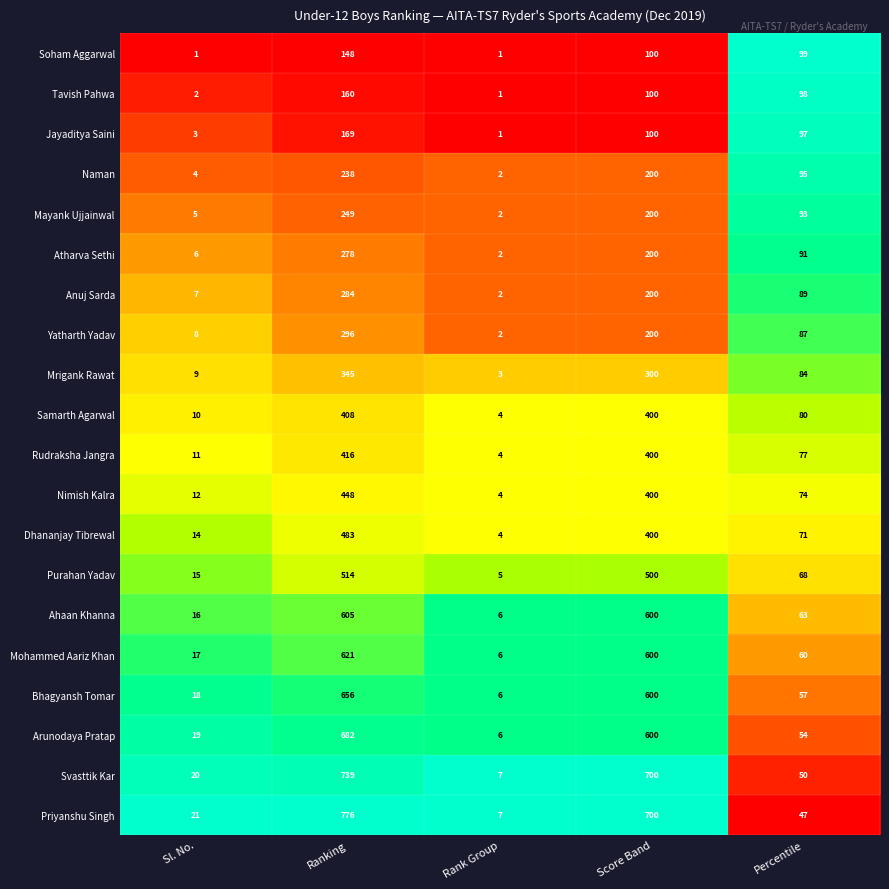

Which series has the largest total across all categories?

Priyanshu Singh